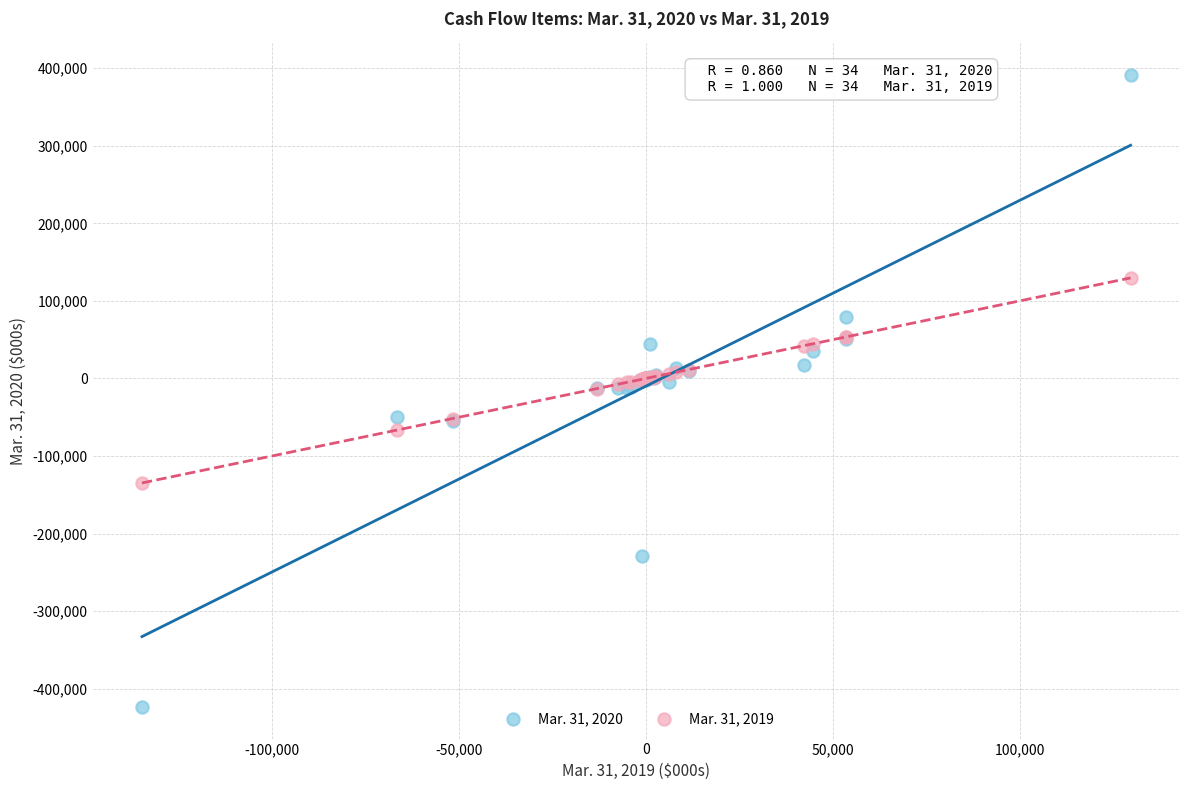

What are all the series names shown in the legend?

Mar. 31, 2020, Mar. 31, 2019